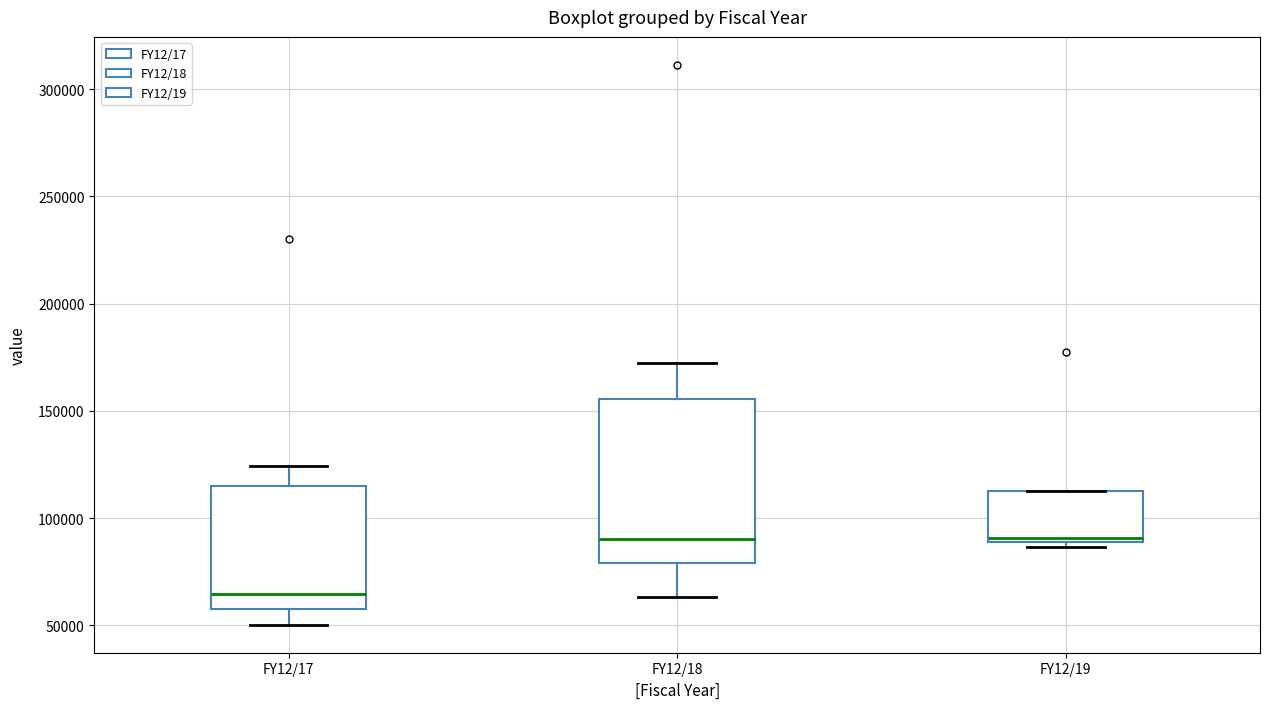

Where is the upper edge of the box for FY12/19 on the y-axis? The values are not printed on the chart, so give them approximately, as read against the axis.

115000